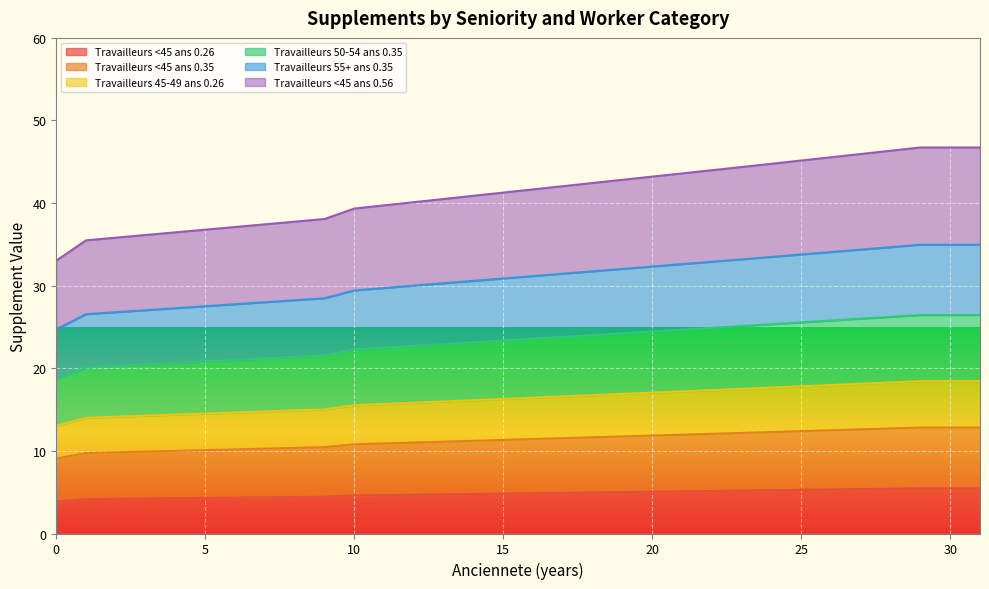

Does the chart display data point markers on the line(s)?

No